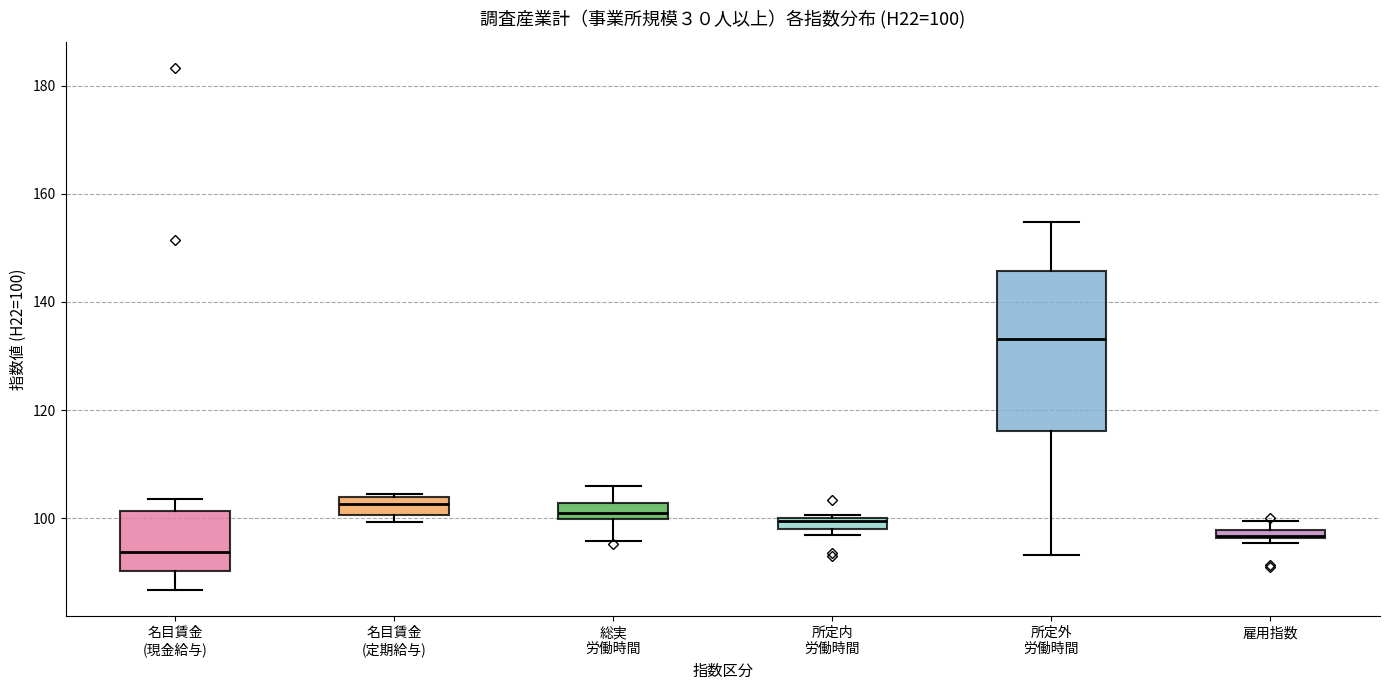

Comparing the boxes themselves (not the whiskers), which one is the tallest?

所定外 労働時間